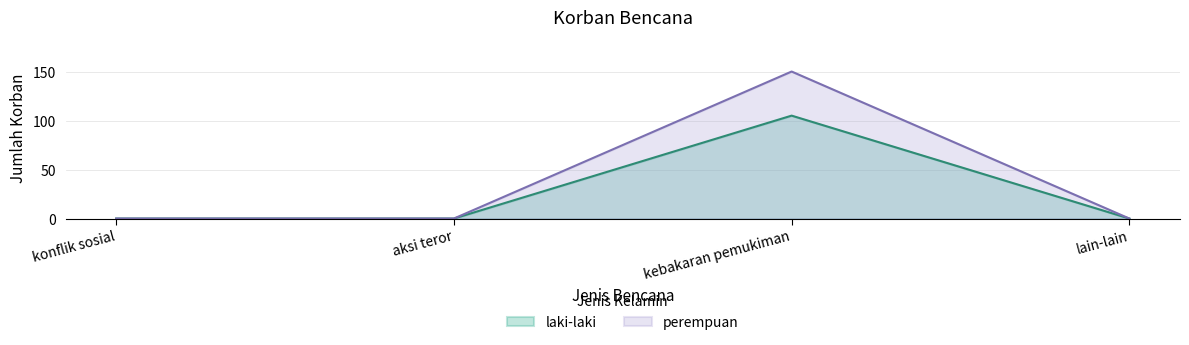

What is the maximum value shown in the chart?

150